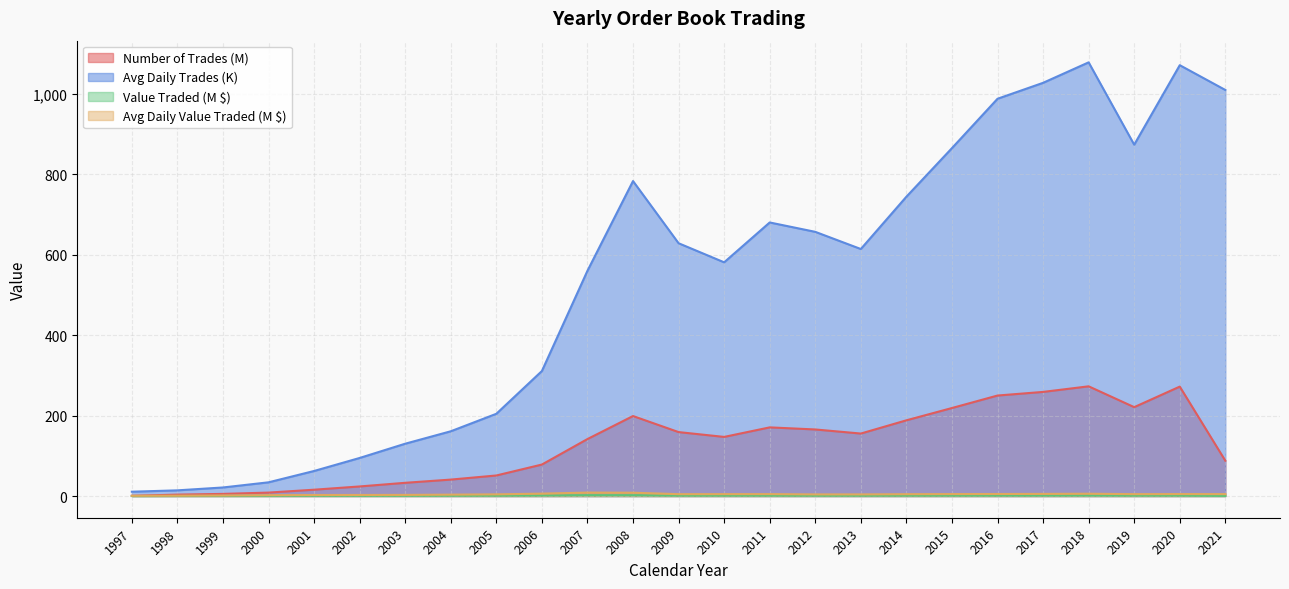

What is the value of the Number of Trades point at the 23rd from the left?

220.8